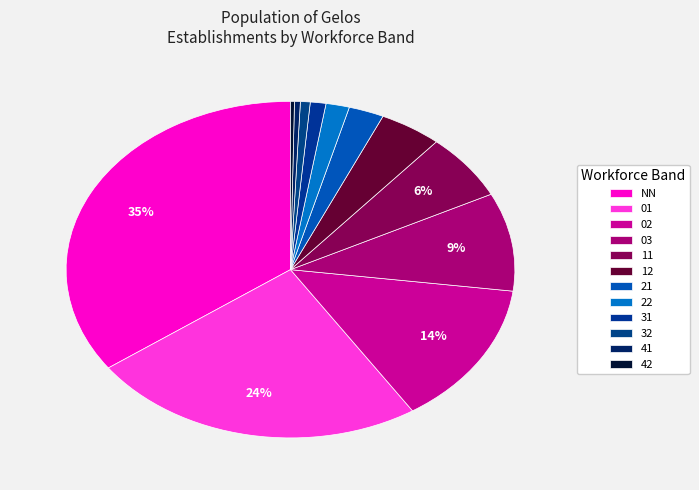

Does 01 account for over 50% of the chart?

No